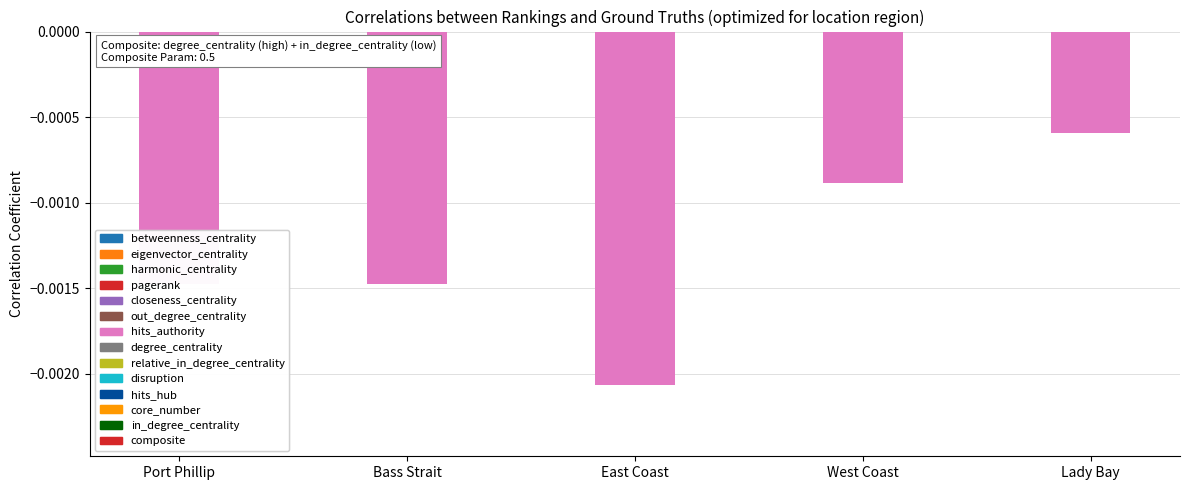

Count the number of data series in this chart.

1